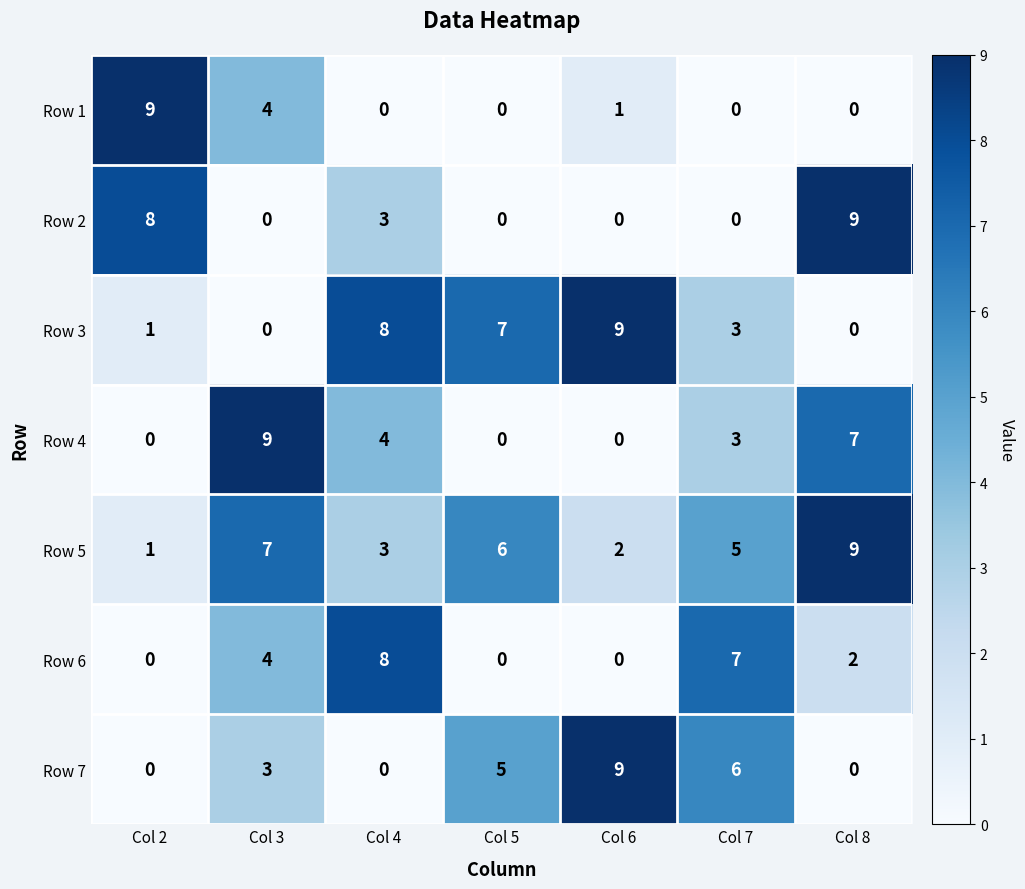

What is the total value across all series at Col 3?

27